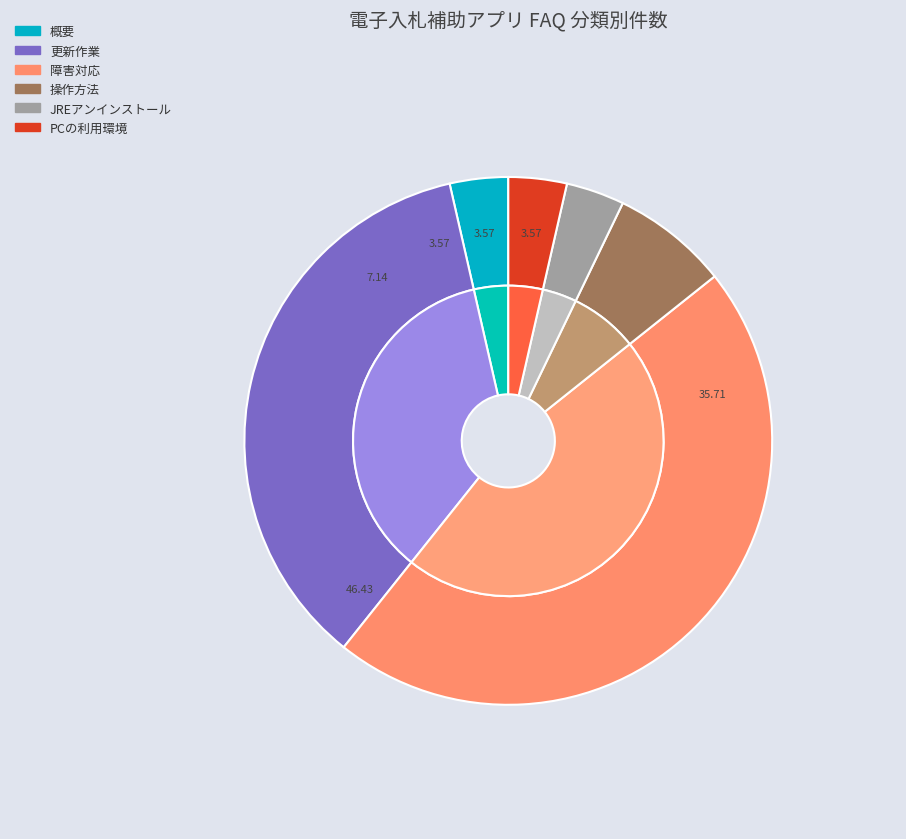

How many segments does this pie chart have?

6